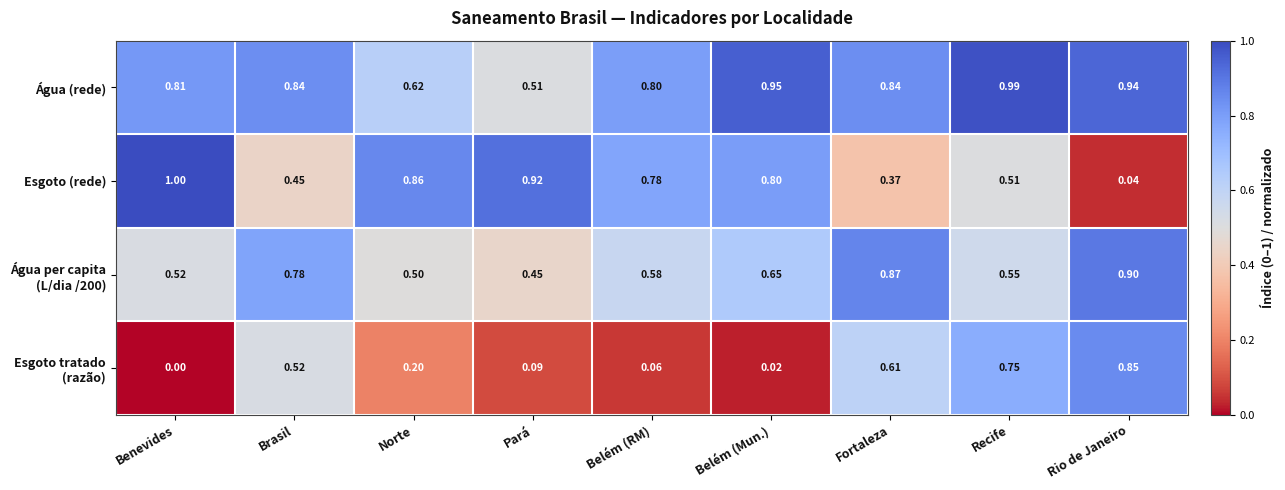

At which label is Esgoto (rede) closest to 0?

Rio de Janeiro